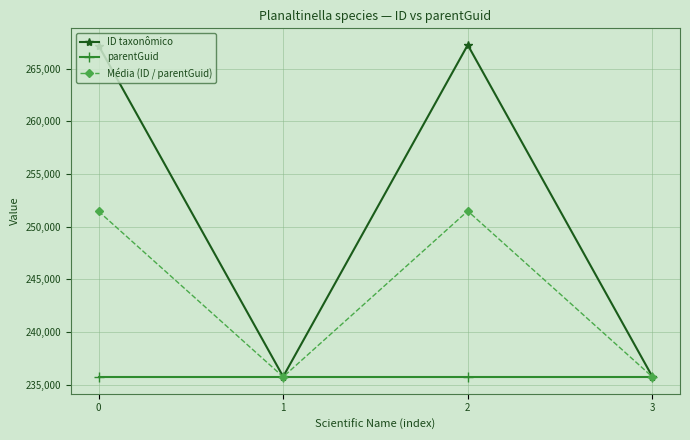

What is the total value across all series at 3?

707188.5